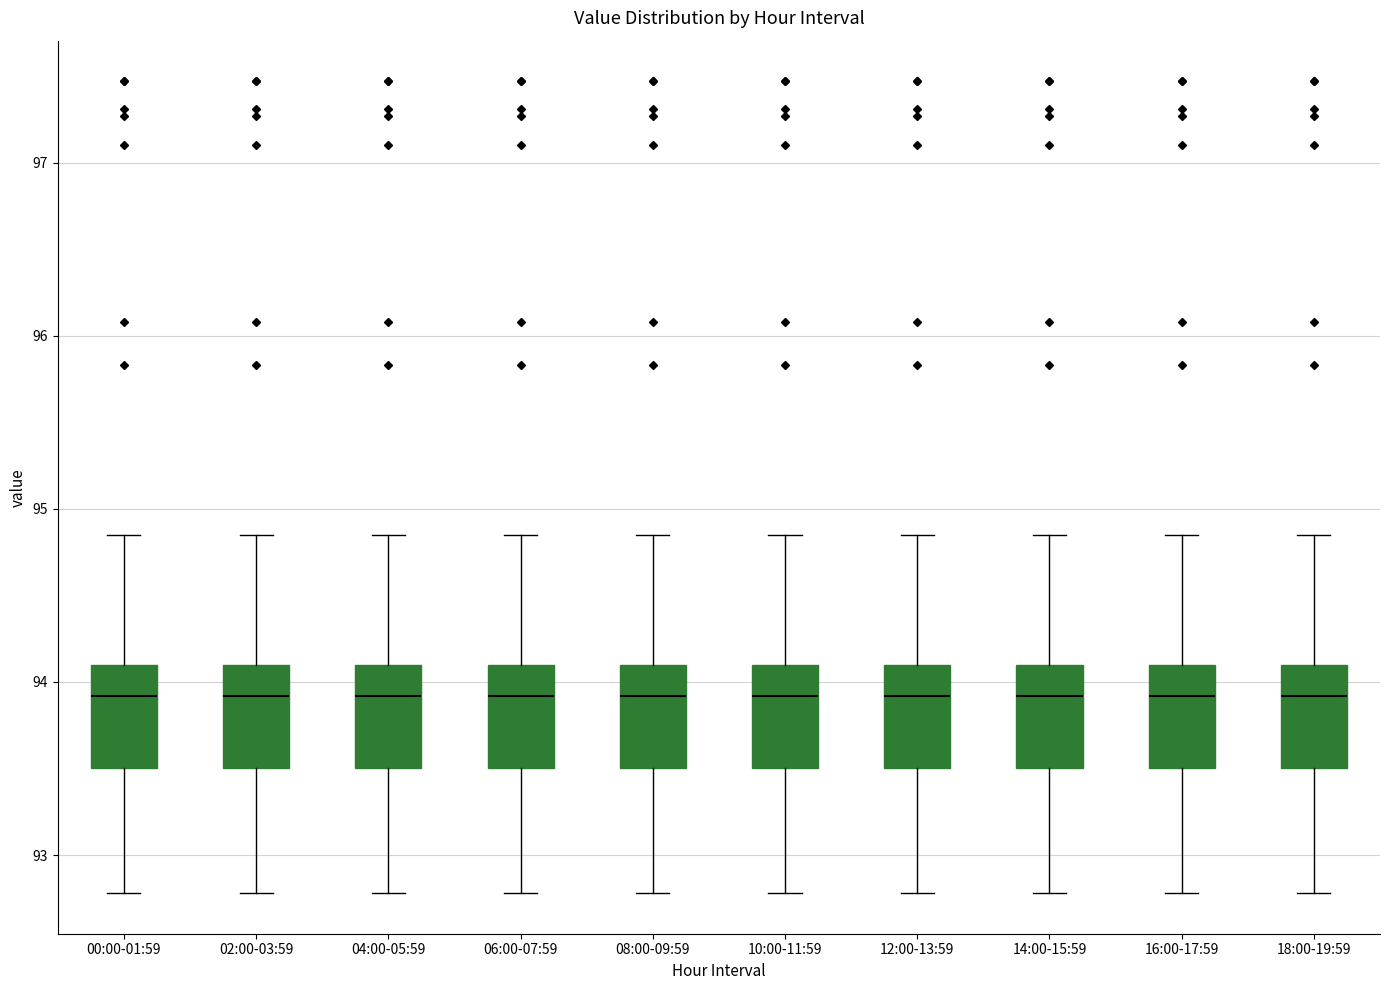

Reading left to right, transcribe this box plot: for each box, give where its median line is, the range the box spans, and where its two whiskers end, as read against the y-axis. The values are not printed on the chart, so give them approximately, as read against the axis.

00:00-01:59: median 93.9, box 93.5 to 94.1, whiskers 92.8 to 94.9
02:00-03:59: median 93.9, box 93.5 to 94.1, whiskers 92.8 to 94.9
04:00-05:59: median 93.9, box 93.5 to 94.1, whiskers 92.8 to 94.9
06:00-07:59: median 93.9, box 93.5 to 94.1, whiskers 92.8 to 94.9
08:00-09:59: median 93.9, box 93.5 to 94.1, whiskers 92.8 to 94.9
10:00-11:59: median 93.9, box 93.5 to 94.1, whiskers 92.8 to 94.9
12:00-13:59: median 93.9, box 93.5 to 94.1, whiskers 92.8 to 94.9
14:00-15:59: median 93.9, box 93.5 to 94.1, whiskers 92.8 to 94.9
16:00-17:59: median 93.9, box 93.5 to 94.1, whiskers 92.8 to 94.9
18:00-19:59: median 93.9, box 93.5 to 94.1, whiskers 92.8 to 94.9